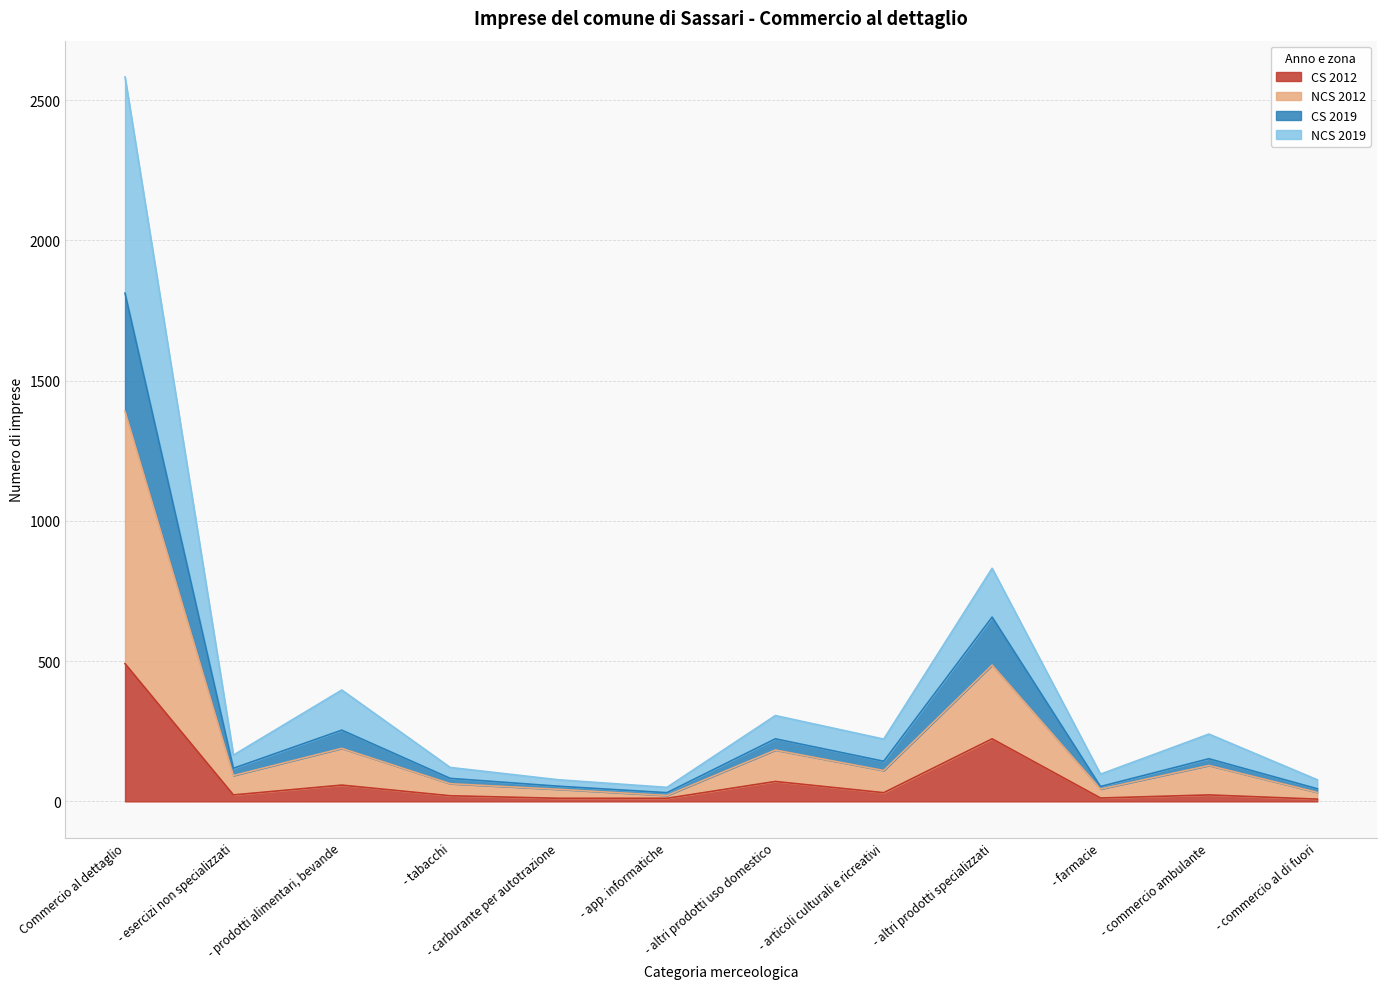

How many interior local valleys does the NCS 2012 series have?

4